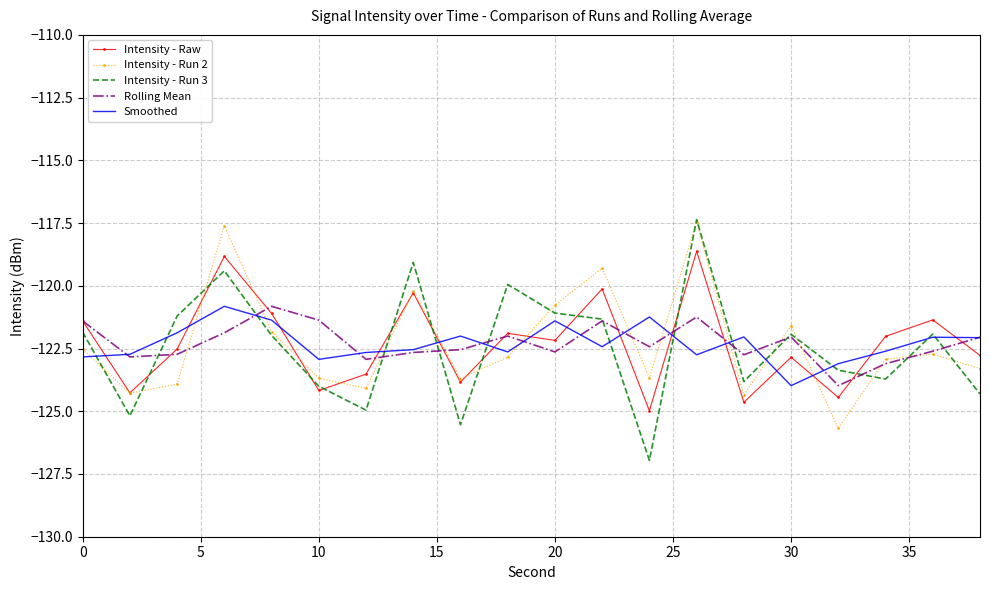

What is the minimum value for Rolling Mean?

-124.0